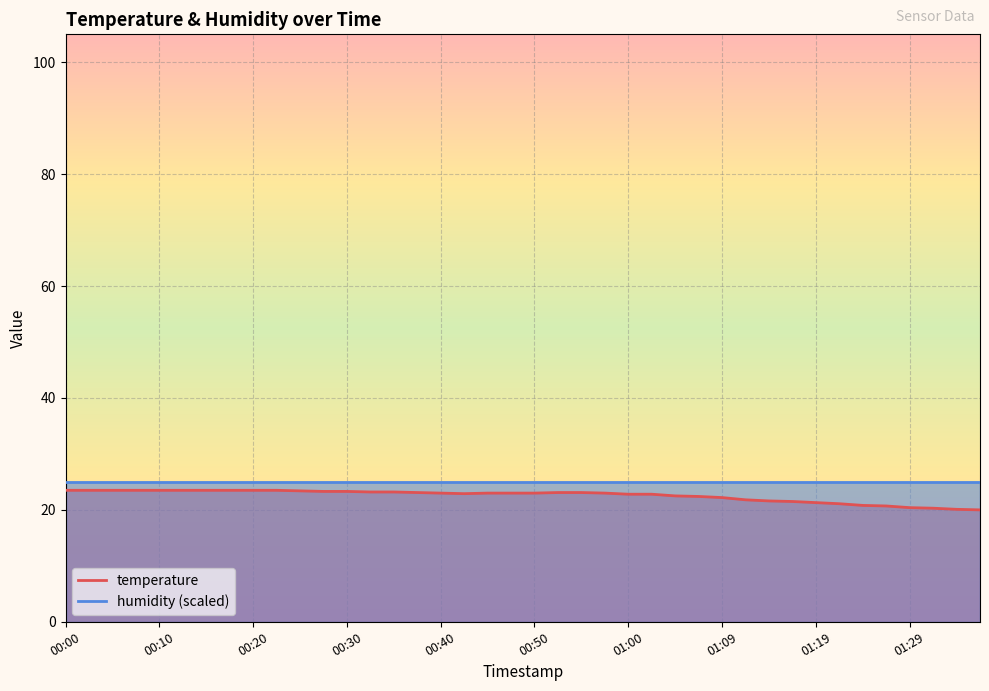

Rank the categories by value from highest to lowest.

00:00, 00:03, 00:05, 00:08, 00:10, 00:13, 00:15, 00:18, 00:20, 00:22, 00:25, 00:27, 00:30, 00:32, 00:35, 00:37, 00:52, 00:55, 00:40, 00:45, 00:47, 00:50, 00:57, 00:42, 01:00, 01:02, 01:04, 01:07, 01:09, 01:12, 01:14, 01:17, 01:19, 01:22, 01:24, 01:27, 01:29, 01:32, 01:34, 01:37